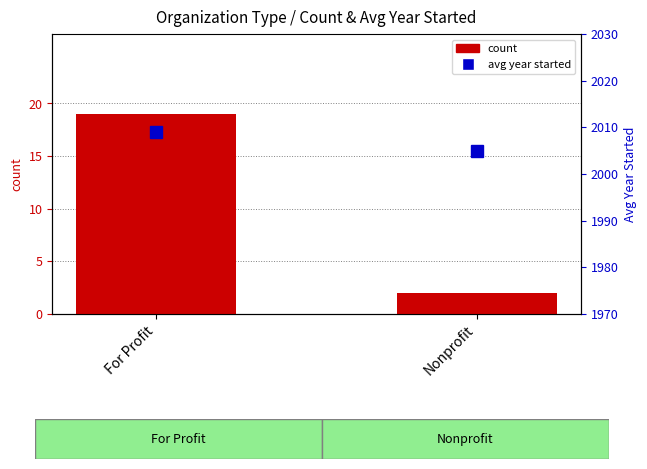

Are the bars horizontal?

No